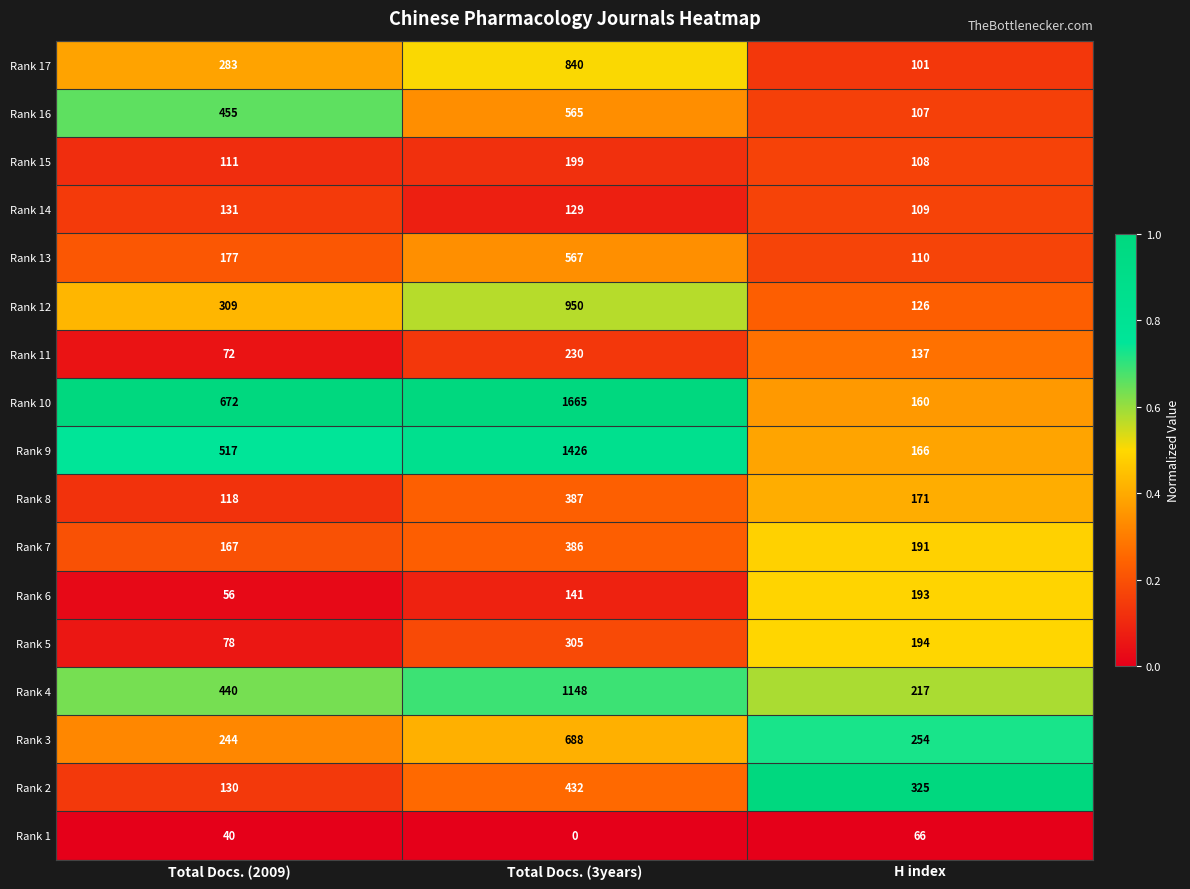

Which category has the highest value across all series?

Total Docs. (3years)